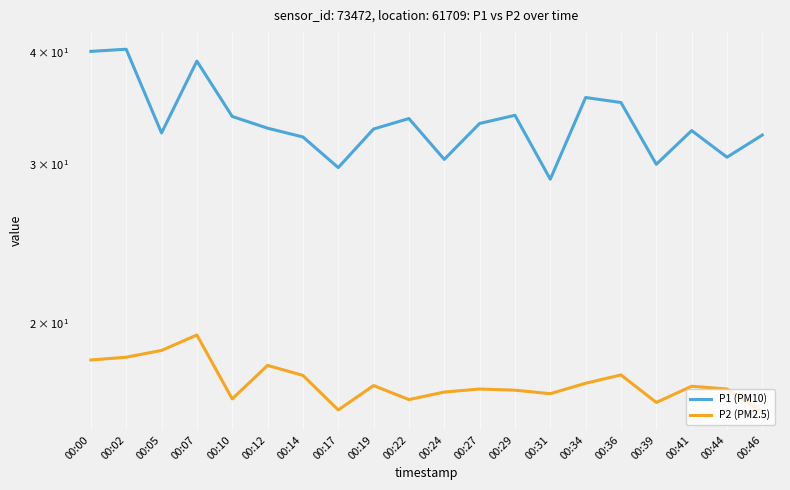

Rank the series at 00:07 from lowest to highest value.

P2 (PM2.5), P1 (PM10)